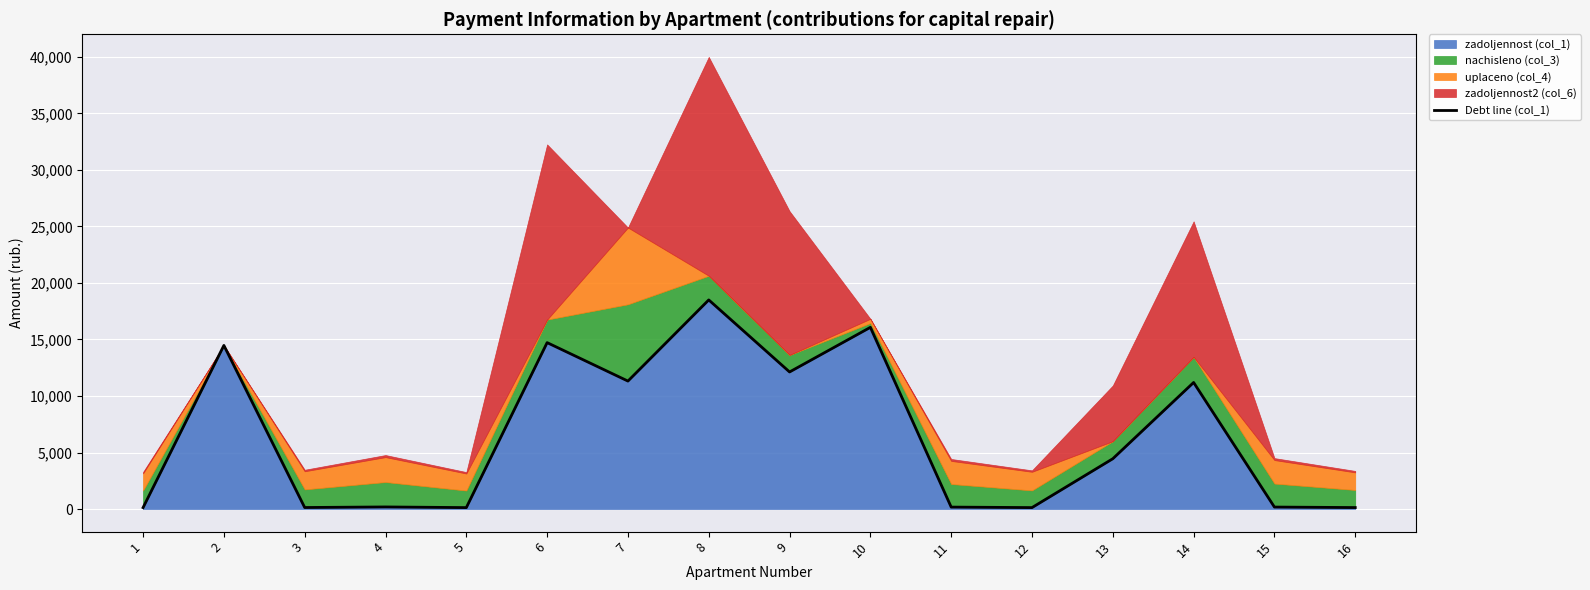

List the labels in order of value, largest first.

8, 10, 6, 2, 9, 7, 14, 13, 4, 15, 11, 3, 16, 12, 1, 5